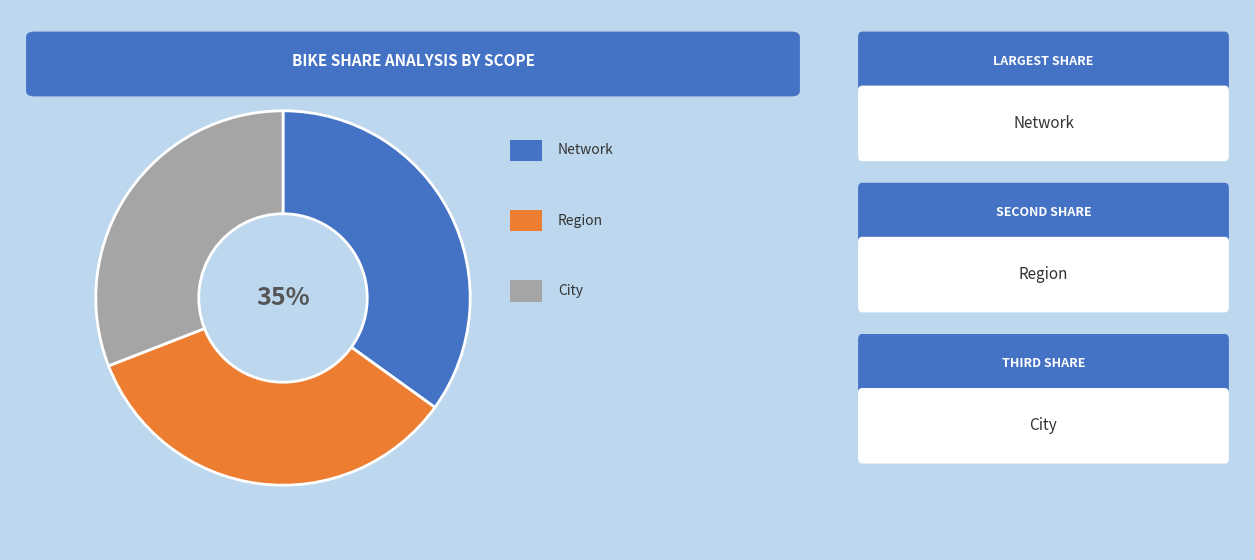

To the nearest percent, what is the difference between the largest and smallest slice percentages?

4%